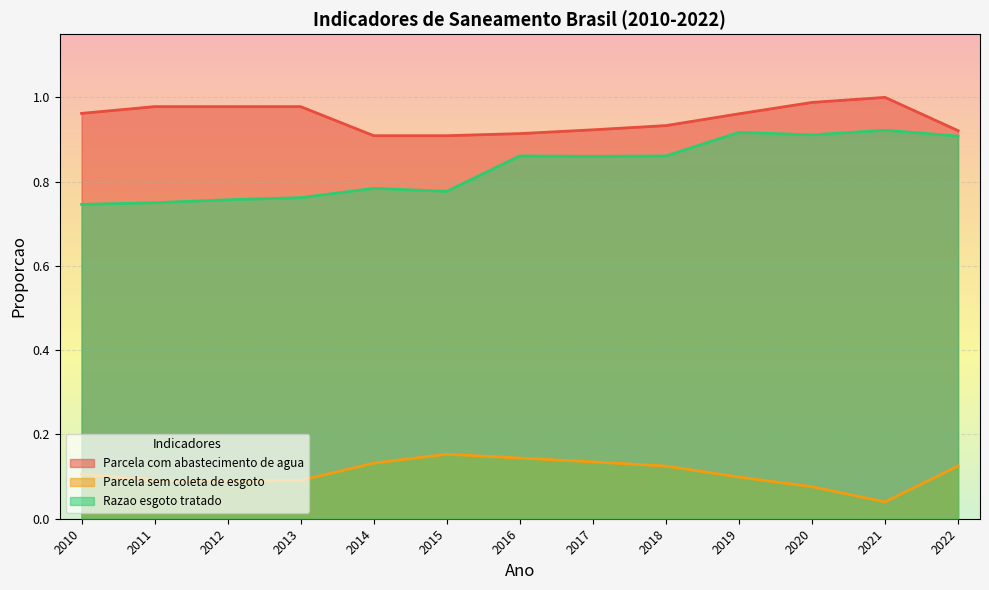

Which series has the largest range (max minus min)?

Razao esgoto tratado